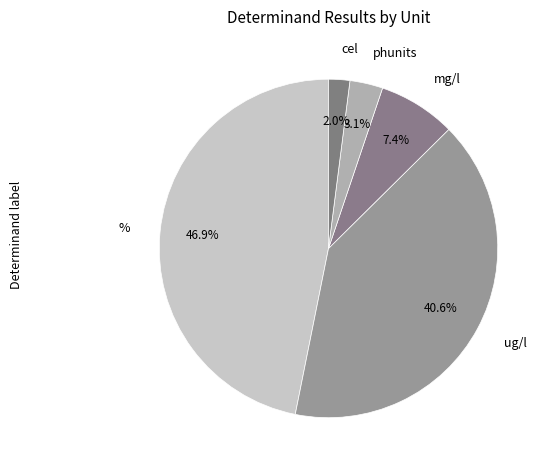

What is the total percentage of cel and ug/l?

42.6%